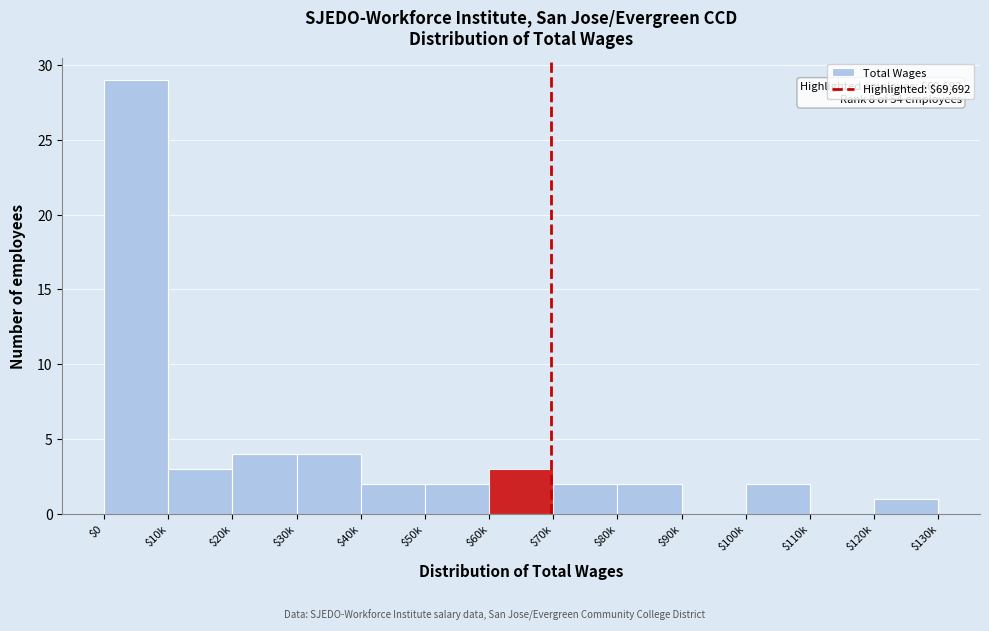

True or false: the data shows 2 at $120k.

False